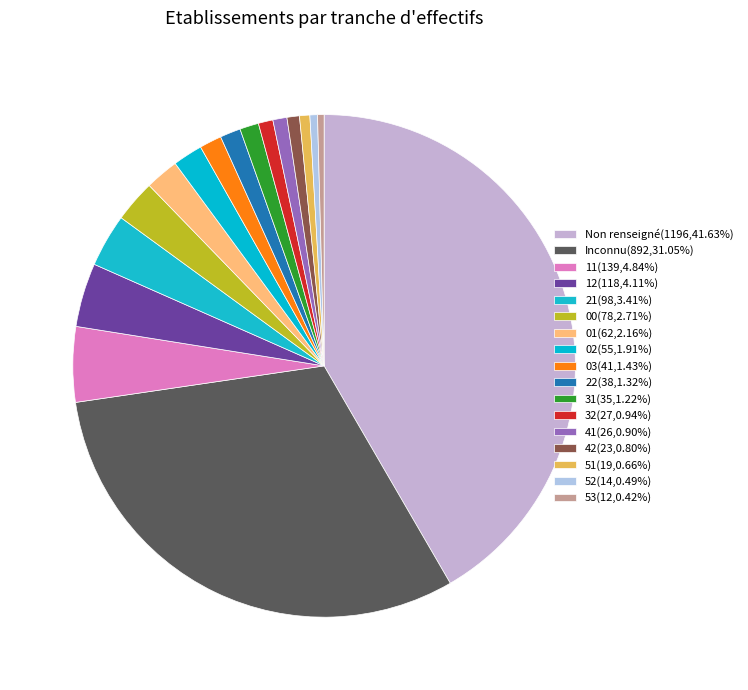

How many segments does this pie chart have?

17